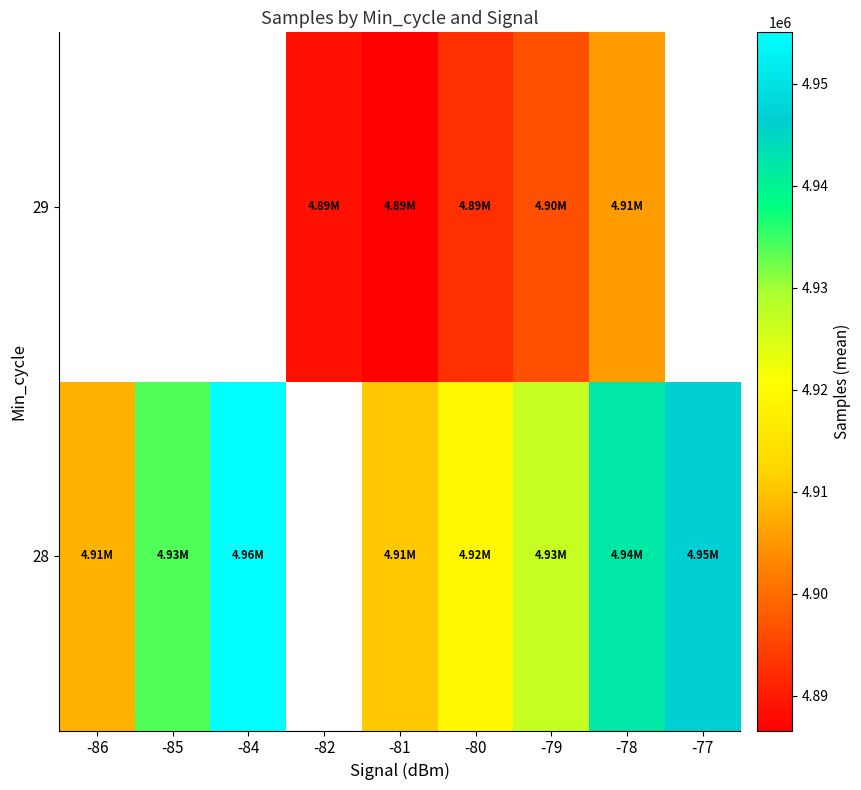

How many values in 28 are above zero?

8